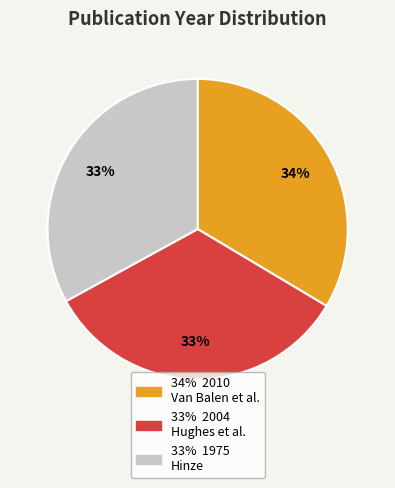

To the nearest percent, what is the difference between the largest and smallest slice percentages?

1%